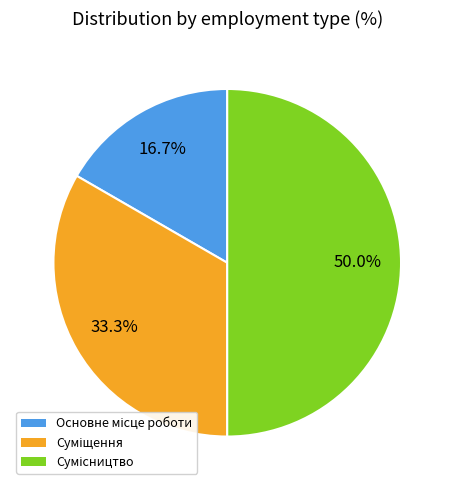

To the nearest percent, what is the difference between the largest and smallest slice percentages?

33%